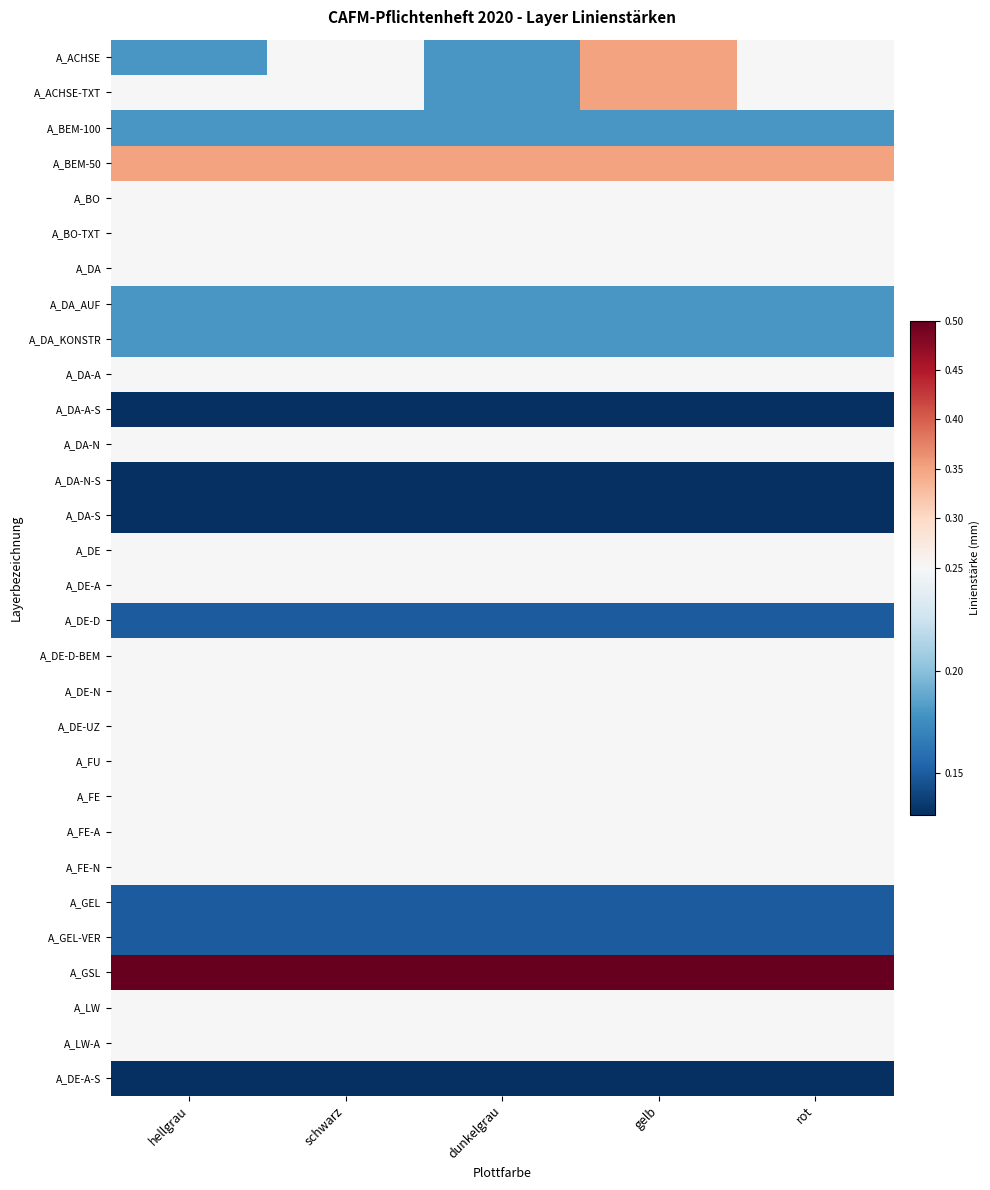

Reading right to left, transcribe all the data shown in this chart.

A_ACHSE: rot=0.2	gelb=0.3	dunkelgrau=0.2	schwarz=0.2	hellgrau=0.2
A_ACHSE-TXT: rot=0.2	gelb=0.3	dunkelgrau=0.2	schwarz=0.2	hellgrau=0.2
A_BEM-100: rot=0.2	gelb=0.2	dunkelgrau=0.2	schwarz=0.2	hellgrau=0.2
A_BEM-50: rot=0.3	gelb=0.3	dunkelgrau=0.3	schwarz=0.3	hellgrau=0.3
A_BO: rot=0.2	gelb=0.2	dunkelgrau=0.2	schwarz=0.2	hellgrau=0.2
A_BO-TXT: rot=0.2	gelb=0.2	dunkelgrau=0.2	schwarz=0.2	hellgrau=0.2
A_DA: rot=0.2	gelb=0.2	dunkelgrau=0.2	schwarz=0.2	hellgrau=0.2
A_DA_AUF: rot=0.2	gelb=0.2	dunkelgrau=0.2	schwarz=0.2	hellgrau=0.2
A_DA_KONSTR: rot=0.2	gelb=0.2	dunkelgrau=0.2	schwarz=0.2	hellgrau=0.2
A_DA-A: rot=0.2	gelb=0.2	dunkelgrau=0.2	schwarz=0.2	hellgrau=0.2
A_DA-A-S: rot=0.1	gelb=0.1	dunkelgrau=0.1	schwarz=0.1	hellgrau=0.1
A_DA-N: rot=0.2	gelb=0.2	dunkelgrau=0.2	schwarz=0.2	hellgrau=0.2
A_DA-N-S: rot=0.1	gelb=0.1	dunkelgrau=0.1	schwarz=0.1	hellgrau=0.1
A_DA-S: rot=0.1	gelb=0.1	dunkelgrau=0.1	schwarz=0.1	hellgrau=0.1
A_DE: rot=0.2	gelb=0.2	dunkelgrau=0.2	schwarz=0.2	hellgrau=0.2
A_DE-A: rot=0.2	gelb=0.2	dunkelgrau=0.2	schwarz=0.2	hellgrau=0.2
A_DE-D: rot=0.1	gelb=0.1	dunkelgrau=0.1	schwarz=0.1	hellgrau=0.1
A_DE-D-BEM: rot=0.2	gelb=0.2	dunkelgrau=0.2	schwarz=0.2	hellgrau=0.2
A_DE-N: rot=0.2	gelb=0.2	dunkelgrau=0.2	schwarz=0.2	hellgrau=0.2
A_DE-UZ: rot=0.2	gelb=0.2	dunkelgrau=0.2	schwarz=0.2	hellgrau=0.2
A_FU: rot=0.2	gelb=0.2	dunkelgrau=0.2	schwarz=0.2	hellgrau=0.2
A_FE: rot=0.2	gelb=0.2	dunkelgrau=0.2	schwarz=0.2	hellgrau=0.2
A_FE-A: rot=0.2	gelb=0.2	dunkelgrau=0.2	schwarz=0.2	hellgrau=0.2
A_FE-N: rot=0.2	gelb=0.2	dunkelgrau=0.2	schwarz=0.2	hellgrau=0.2
A_GEL: rot=0.1	gelb=0.1	dunkelgrau=0.1	schwarz=0.1	hellgrau=0.1
A_GEL-VER: rot=0.1	gelb=0.1	dunkelgrau=0.1	schwarz=0.1	hellgrau=0.1
A_GSL: rot=0.5	gelb=0.5	dunkelgrau=0.5	schwarz=0.5	hellgrau=0.5
A_LW: rot=0.2	gelb=0.2	dunkelgrau=0.2	schwarz=0.2	hellgrau=0.2
A_LW-A: rot=0.2	gelb=0.2	dunkelgrau=0.2	schwarz=0.2	hellgrau=0.2
A_DE-A-S: rot=0.1	gelb=0.1	dunkelgrau=0.1	schwarz=0.1	hellgrau=0.1